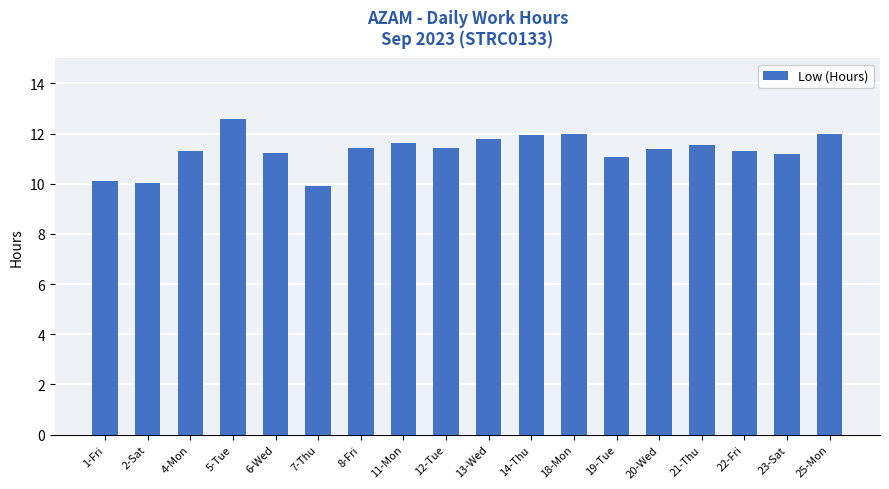

What is the approximate value at 13-Wed?

11.8